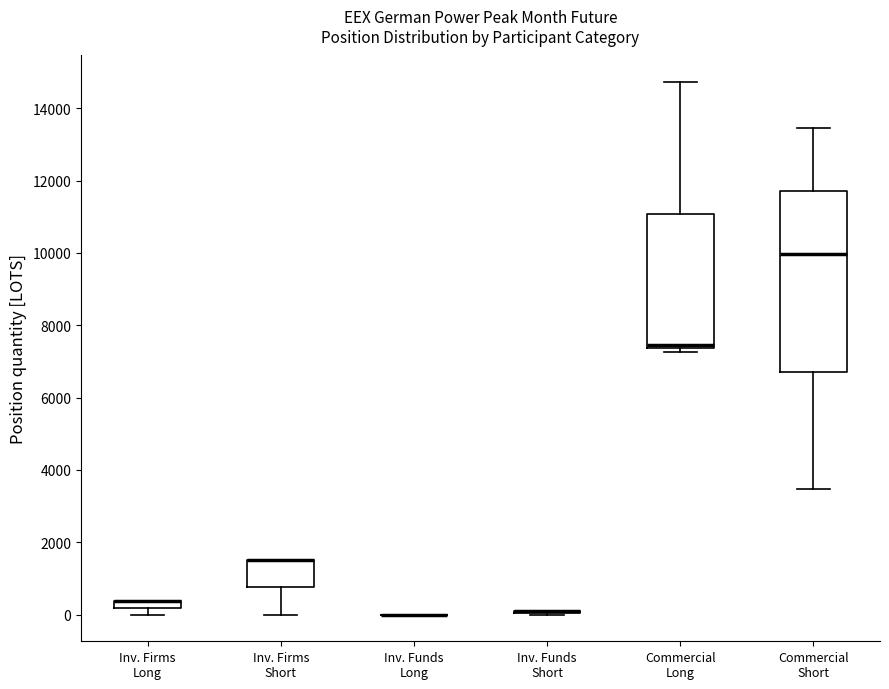

Comparing the boxes themselves (not the whiskers), which one is the tallest?

Commercial Short